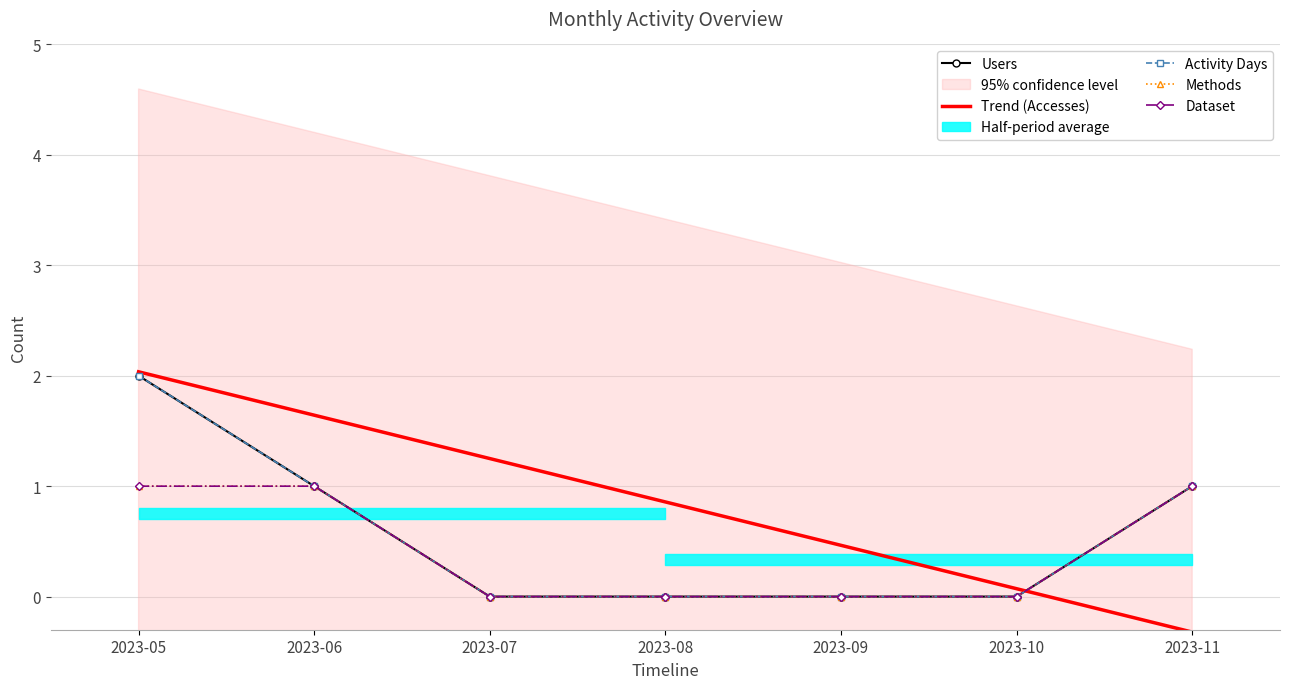

The Users series shows 2 at 2023-05. True or false?

True